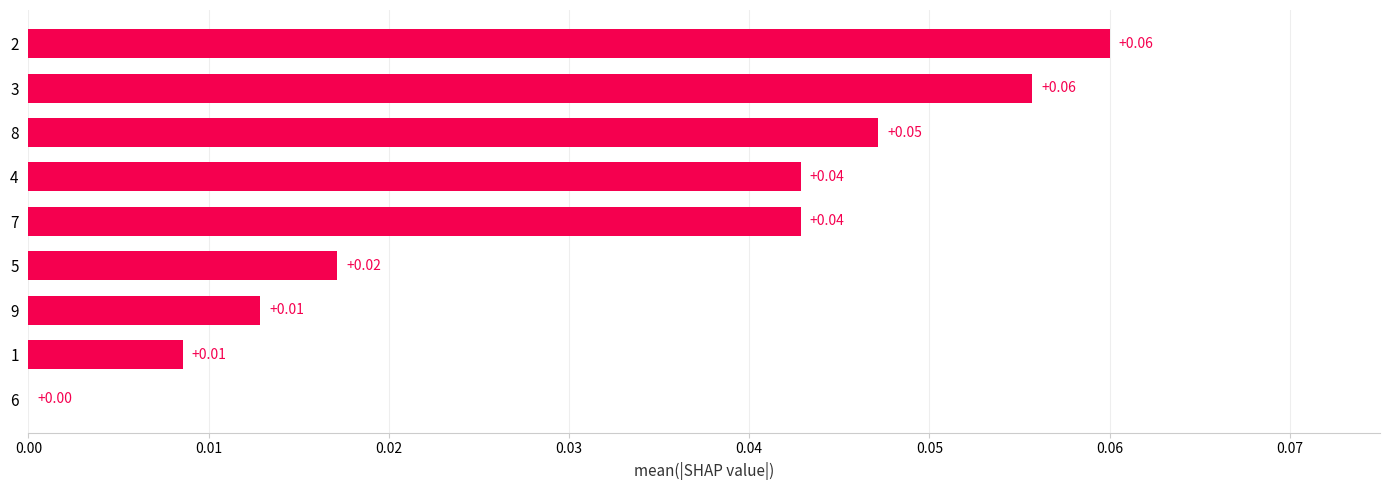

Between 4 and 3, which is larger?

3